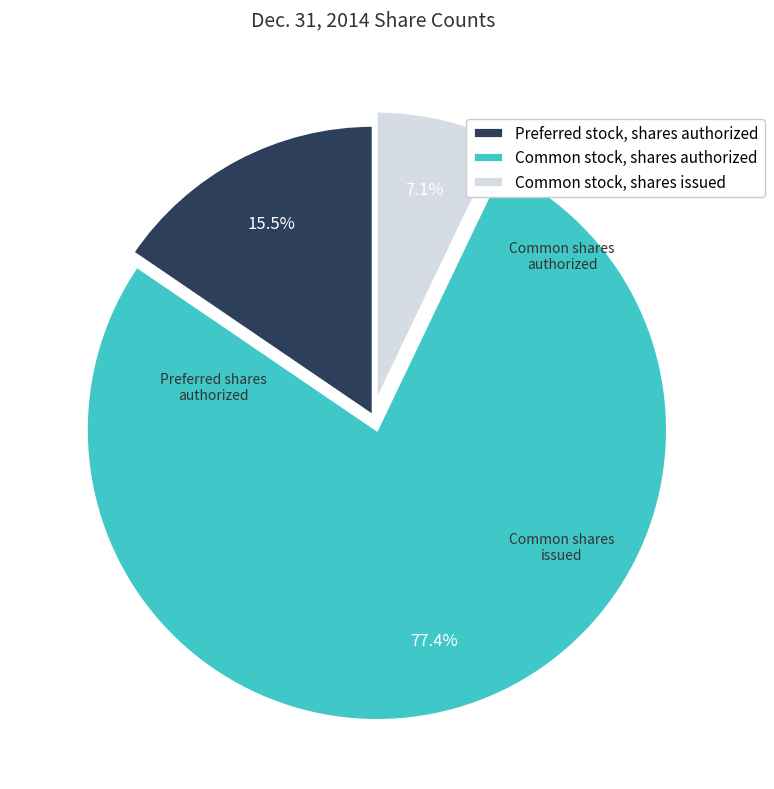

Which category has the smallest portion of the pie?

Common stock, shares issued